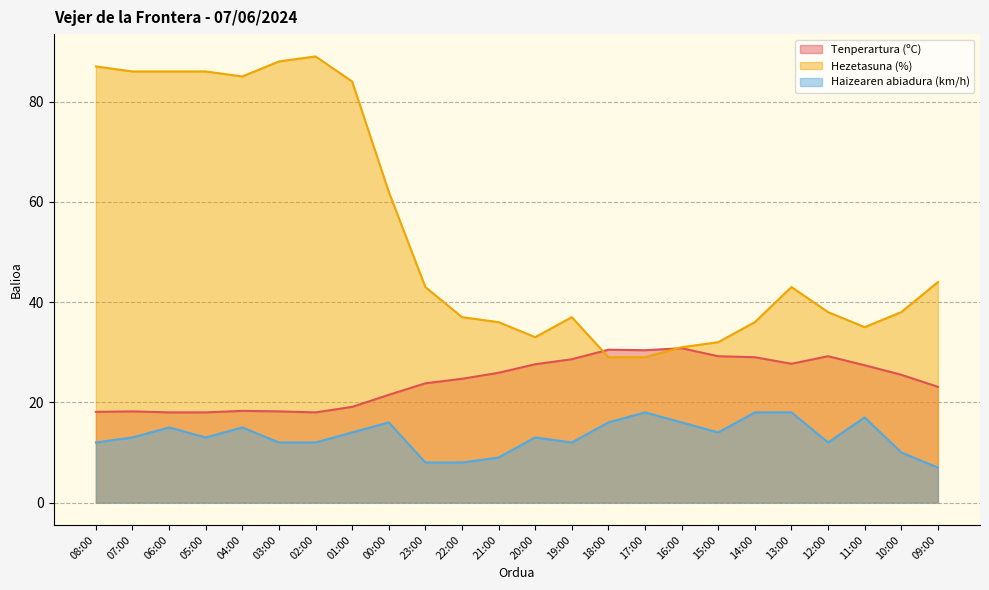

List the series in order of their peak value, lowest first.

Haizearen abiadura (km/h), Tenperartura (ºC), Hezetasuna (%)